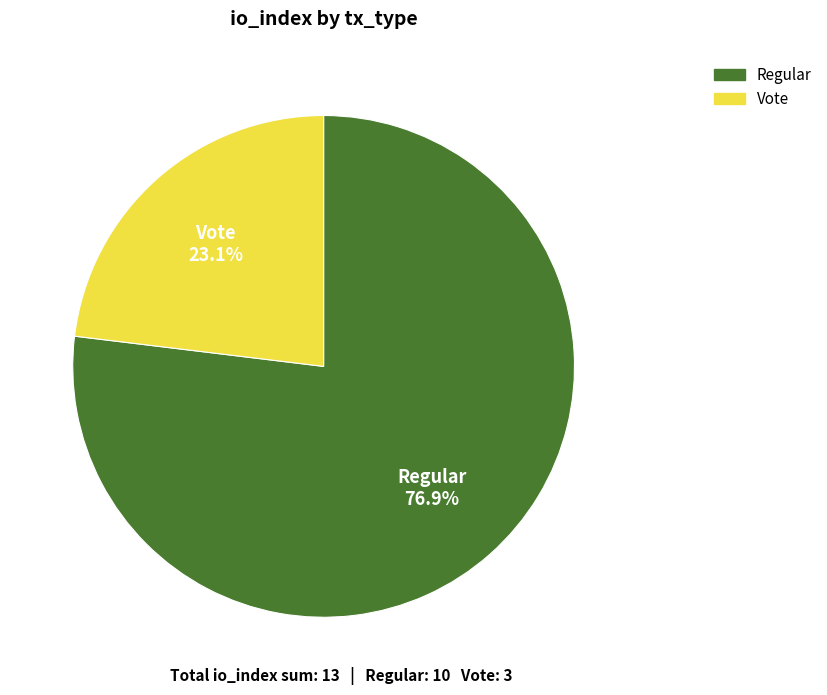

To the nearest percent, what is the difference between the largest and smallest slice percentages?

54%